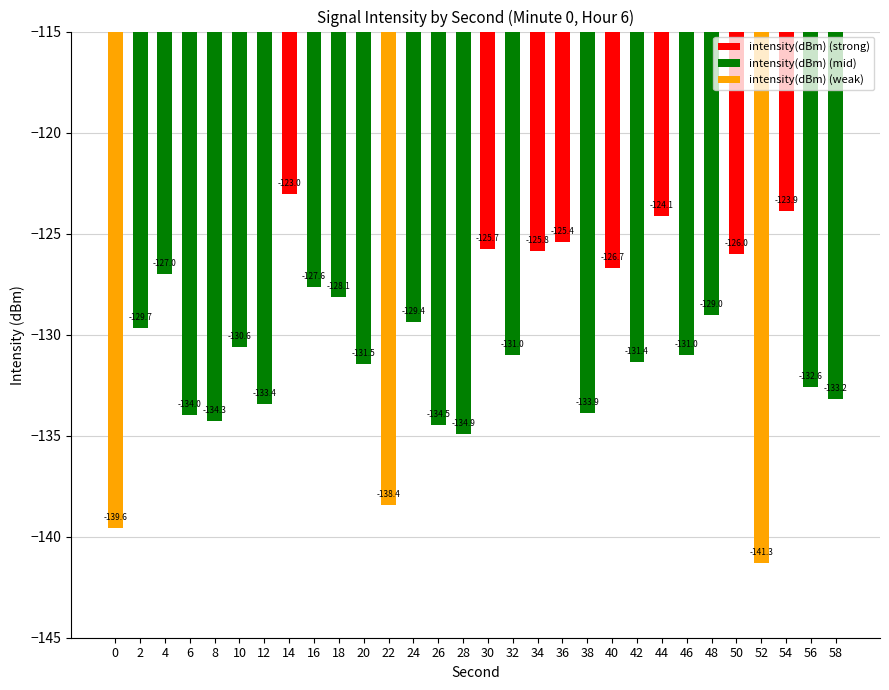

Reading left to right, extract all data points from this chart.

0=-139.6	2=-129.7	4=-127.0	6=-134.0	8=-134.3	10=-130.6	12=-133.4	14=-123.0	16=-127.6	18=-128.1	20=-131.5	22=-138.4	24=-129.4	26=-134.5	28=-134.9	30=-125.7	32=-131.0	34=-125.8	36=-125.4	38=-133.9	40=-126.7	42=-131.4	44=-124.1	46=-131.0	48=-129.0	50=-126.0	52=-141.3	54=-123.9	56=-132.6	58=-133.2